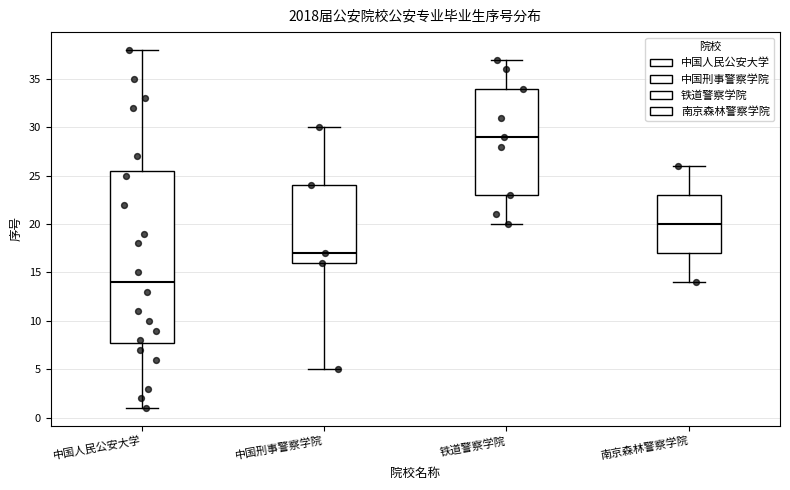

Reading left to right, read every box against the y-axis: the position of its median line, the range the box covers, and the ends of its whiskers. The values are not printed on the chart, so give them approximately, as read against the axis.

中国人民公安大学: median 14.0, box 8.0 to 25.5, whiskers 1.0 to 38.0
中国刑事警察学院: median 17.0, box 16.0 to 24.0, whiskers 5.0 to 30.0
铁道警察学院: median 29.0, box 23.0 to 34.0, whiskers 20.0 to 37.0
南京森林警察学院: median 20.0, box 17.0 to 23.0, whiskers 14.0 to 26.0